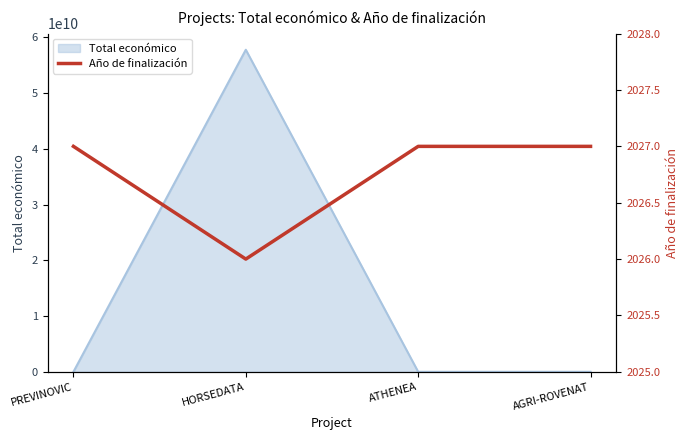

True or false: Total económico has a value of 25619979288 at HORSEDATA.

False